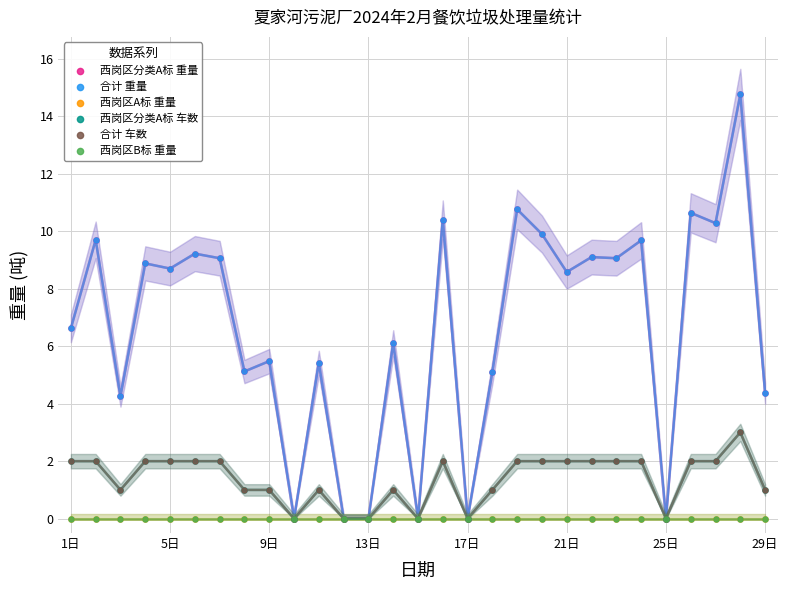

Which series reaches the maximum Y coordinate?

西岗区分类A标 重量